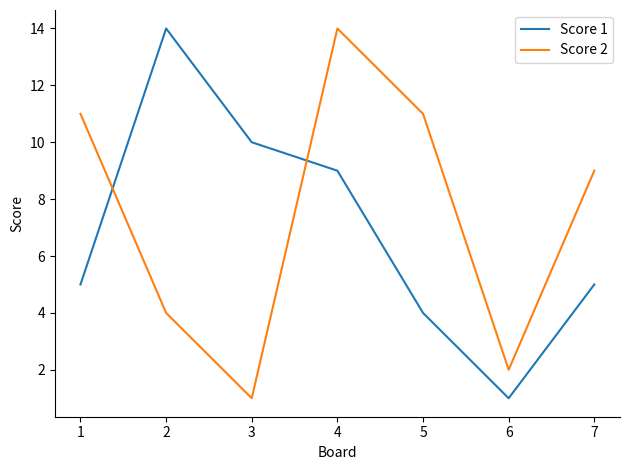

Rank the series at 6 from highest to lowest value.

Score 2, Score 1